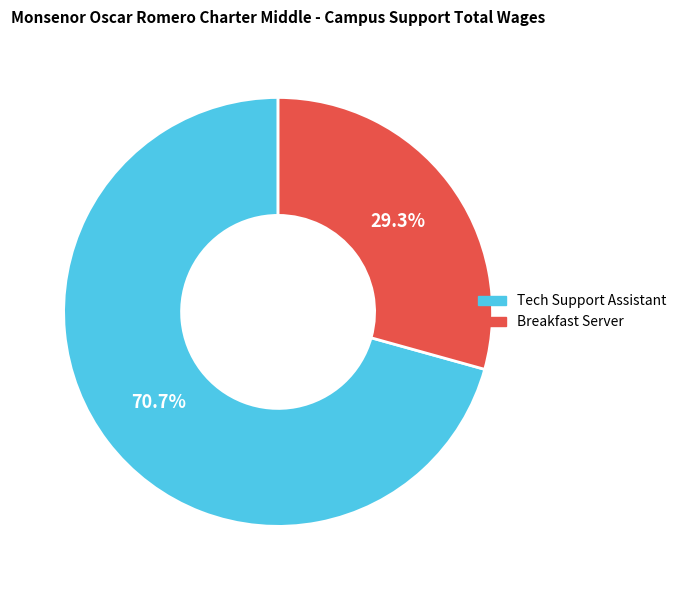

Which has a higher value, Tech Support Assistant or Breakfast Server?

Tech Support Assistant